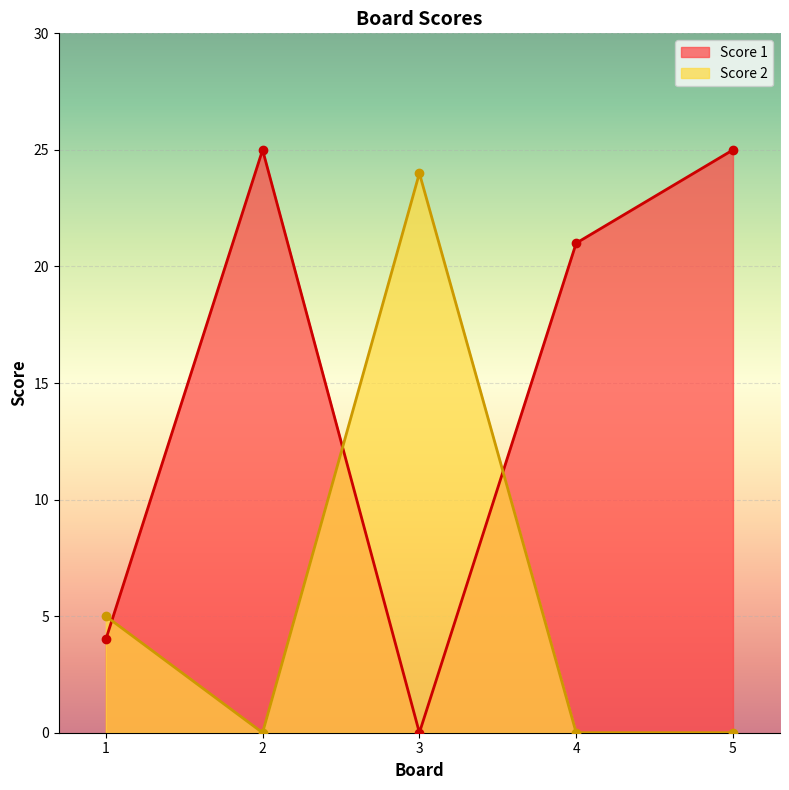

At which category does Score 1 reach its first local peak?

2